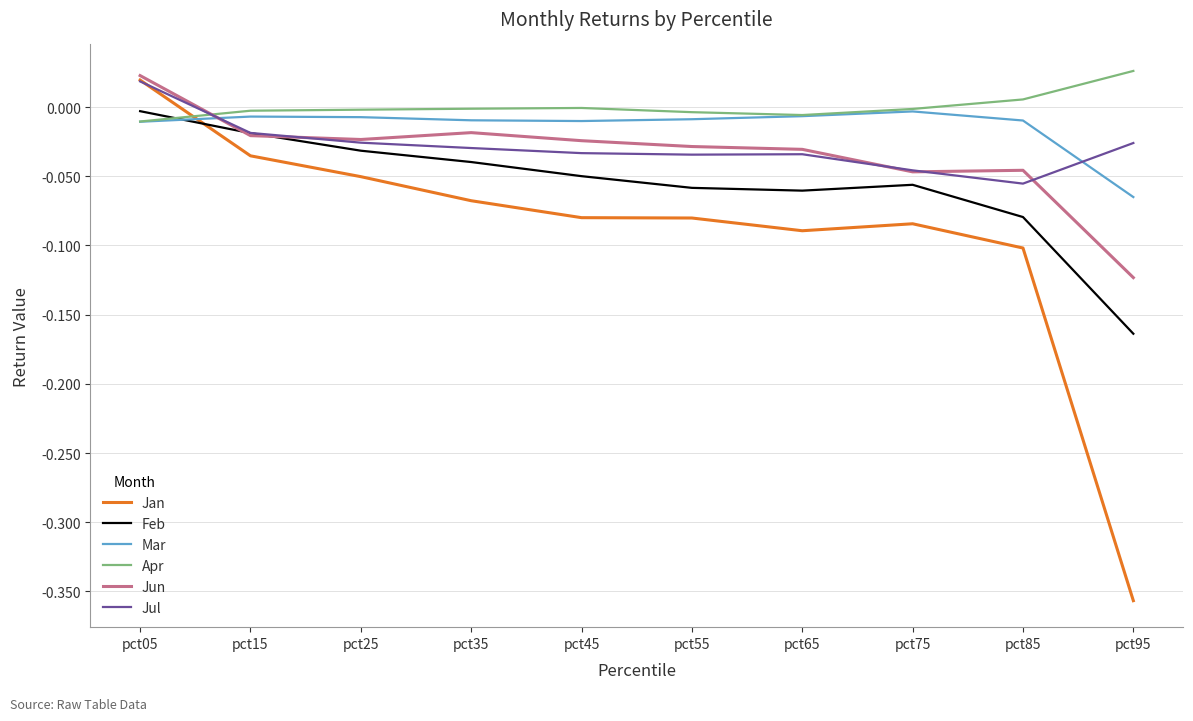

Between pct05 and pct25, which series saw the biggest shift?

Jan